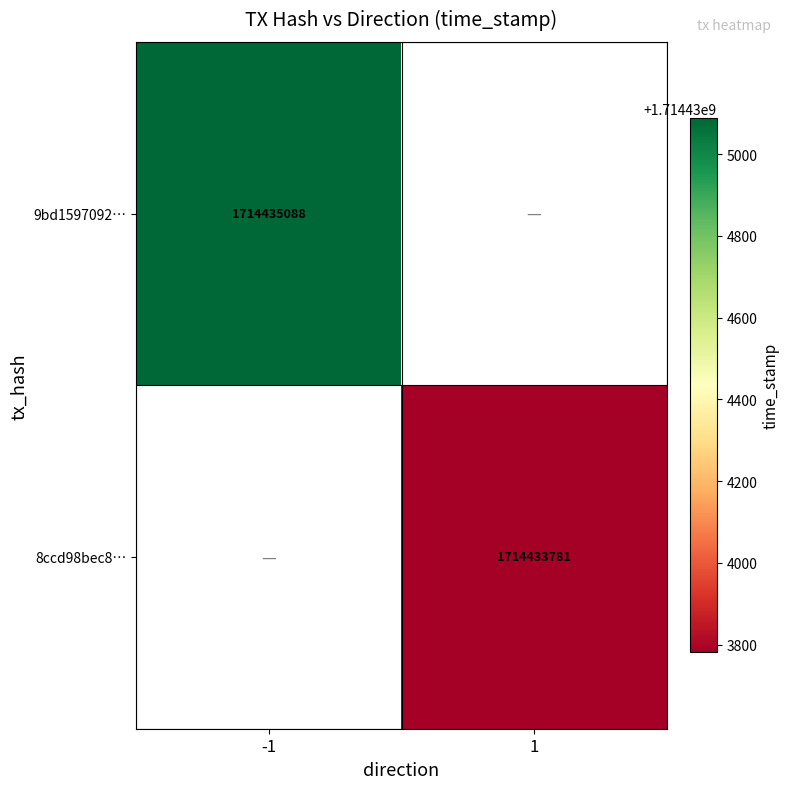

What is the total value across all series at -1?

1714435088